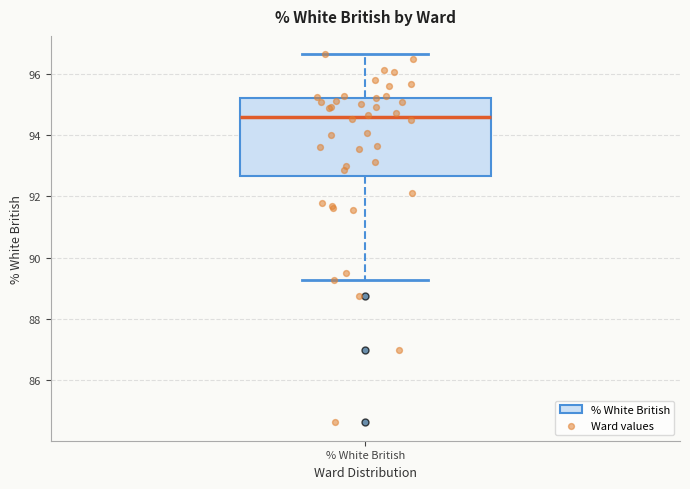

Where does the upper whisker of the box for % White British end on the y-axis? The values are not printed on the chart, so give them approximately, as read against the axis.

96.6